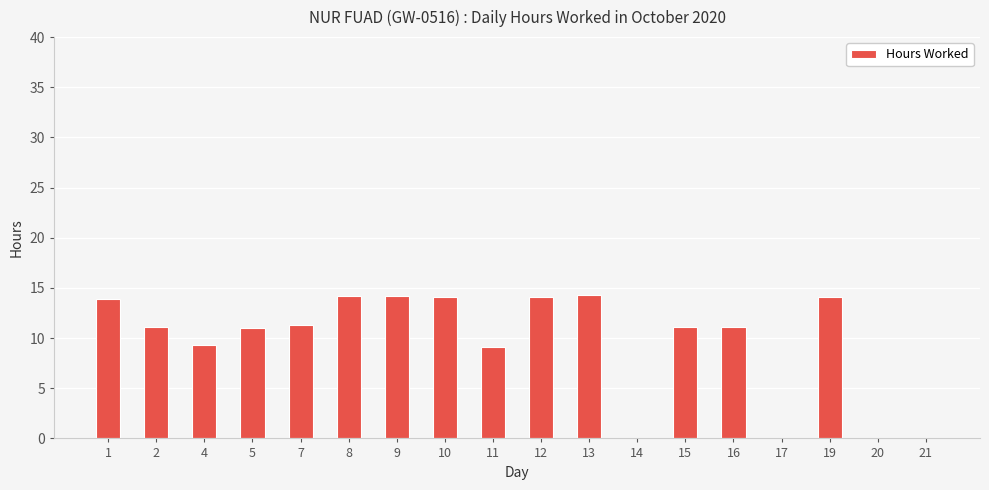

What is the change in value from 1 to 2?

-2.8